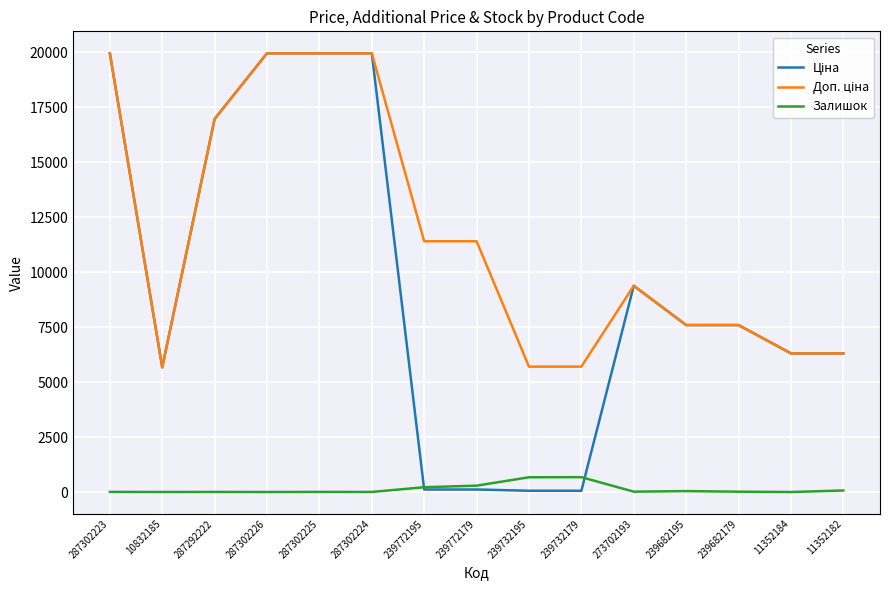

The Залишок series shows 5.0 at 287302225. True or false?

True